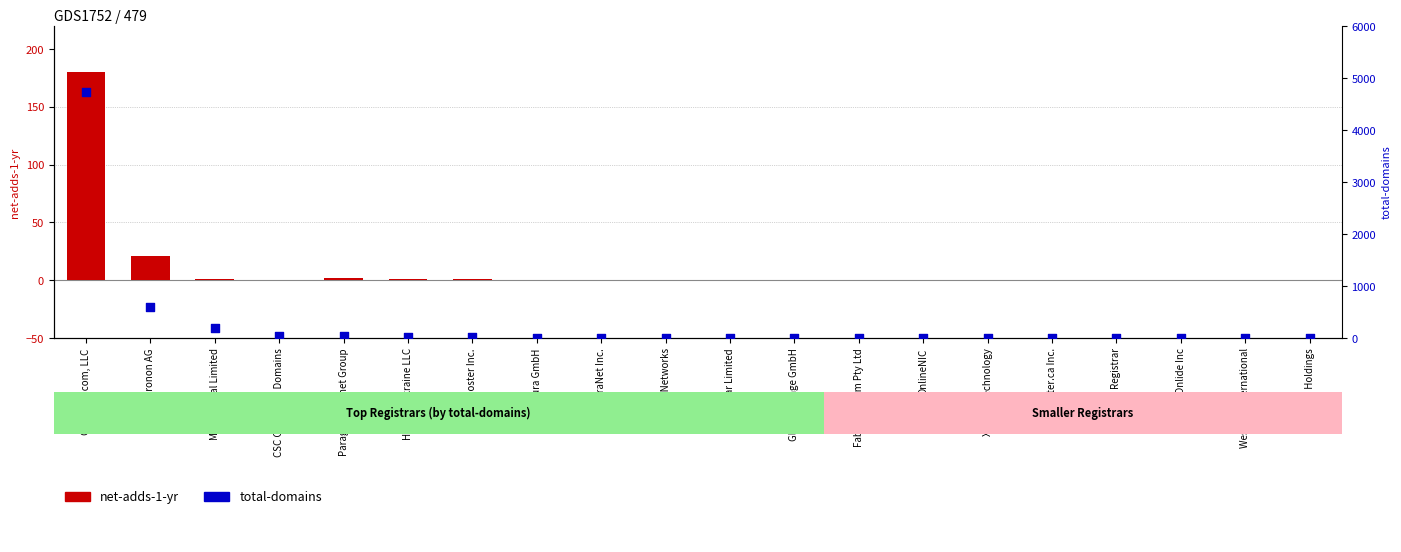

At which category is the sum across all series the highest?

GoDaddy.com, LLC